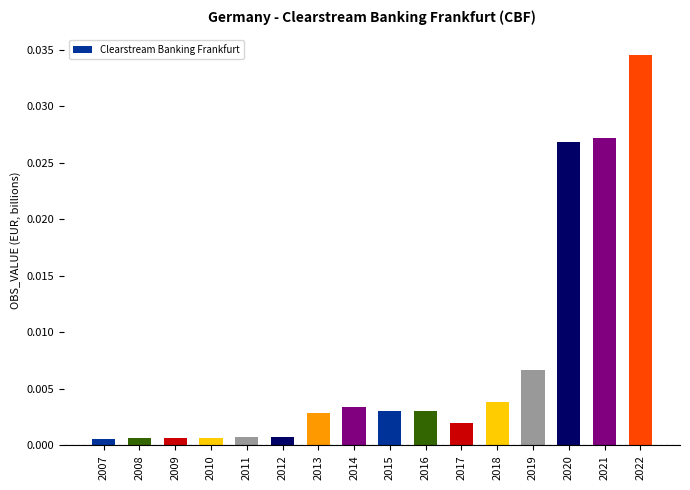

Which category has the highest value across all series?

2022